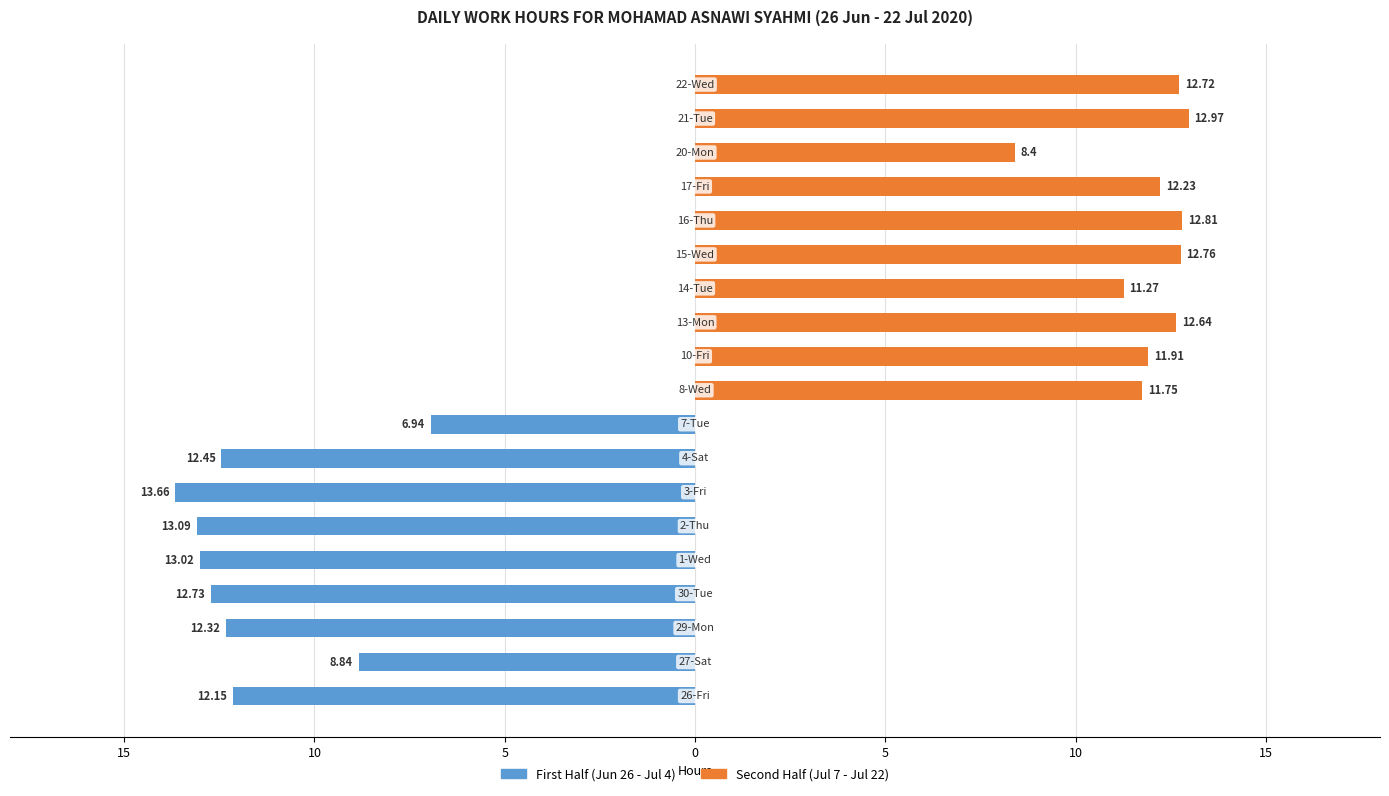

Between 16 and 8, which is larger?

16